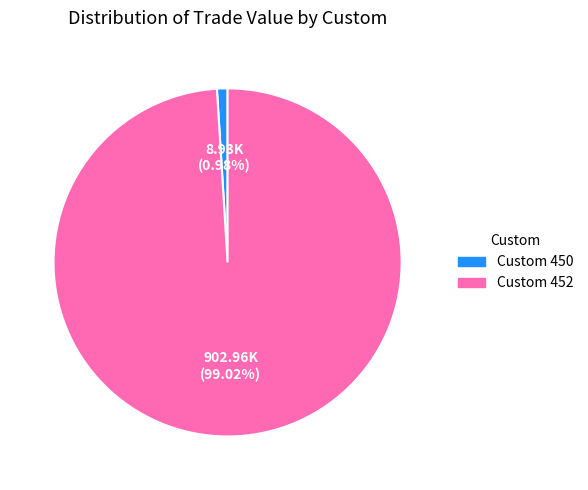

To the nearest percent, what is the difference between the largest and smallest slice percentages?

98%